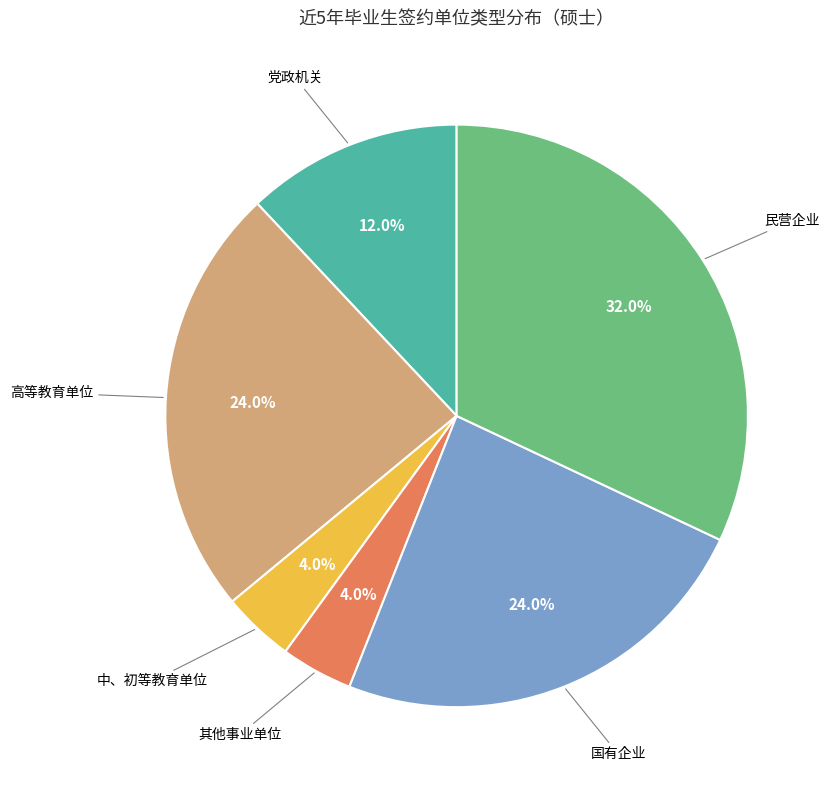

Is there a majority slice in this chart?

No